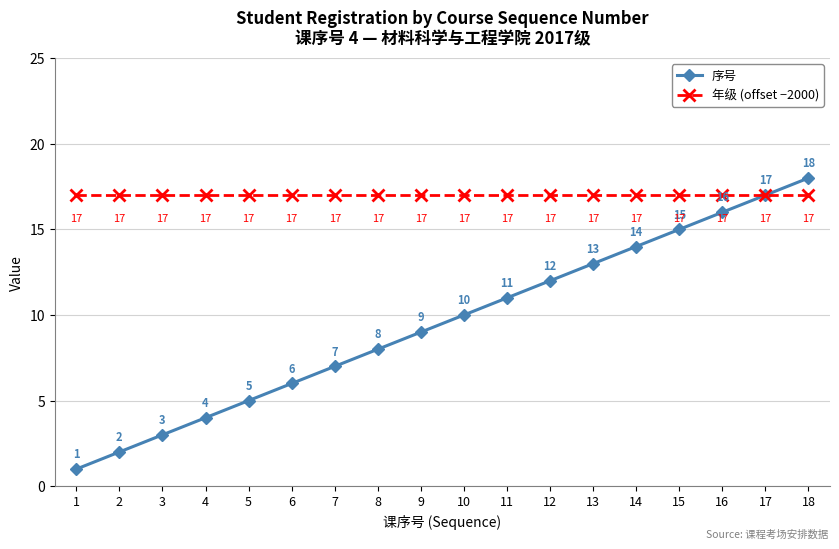

What is the value of the 年级 (offset −2000) point at the 13th from the left?

17